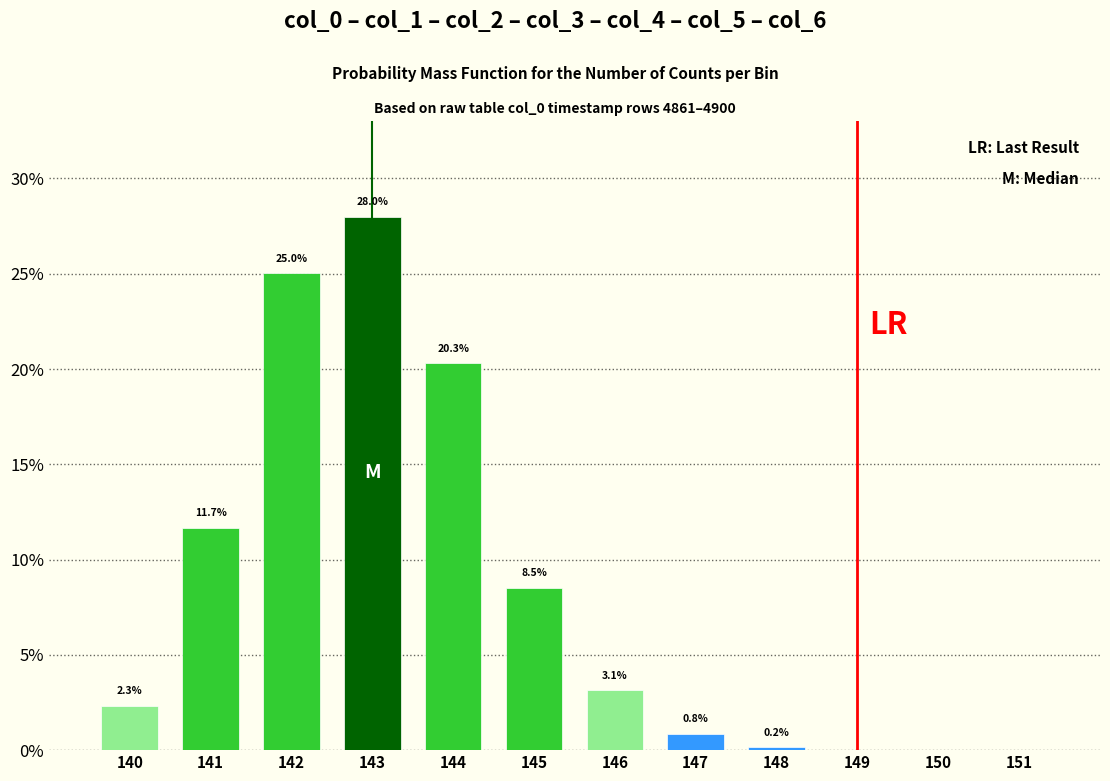

At which label is the value closest to 13?

141